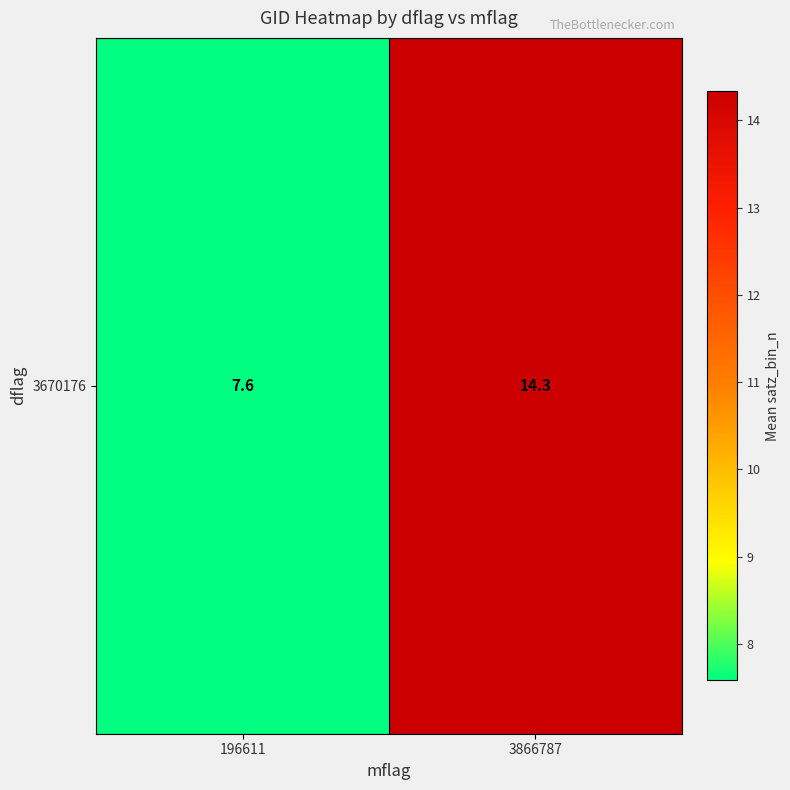

At which label is the value closest to 10?

196611